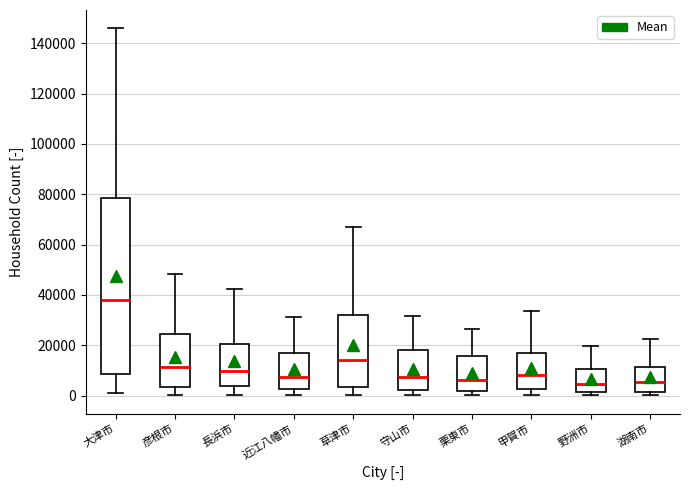

Where is the lower edge of the box for 守山市 on the y-axis? The values are not printed on the chart, so give them approximately, as read against the axis.

2000